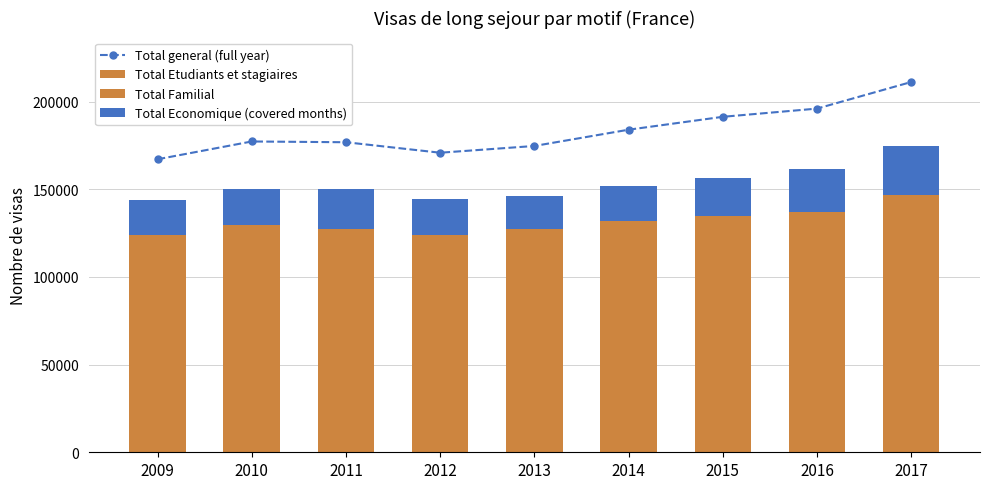

Is the value of Total Economique (covered months) at 2009 greater than the value of Total general (full year) at 2009?

No